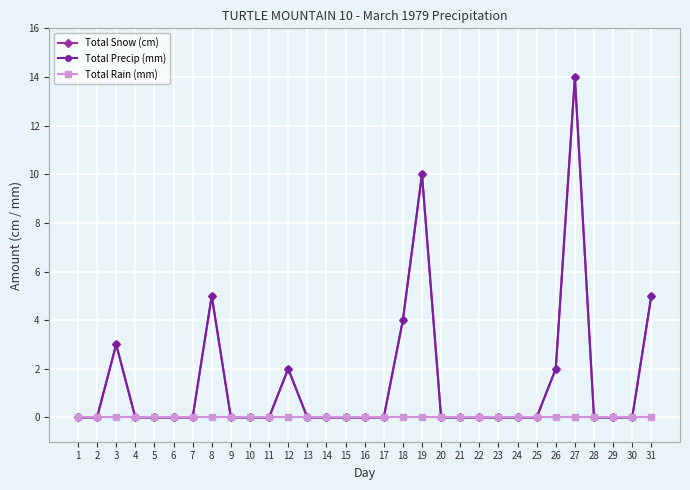

Between 19 and 3, which is larger?

19